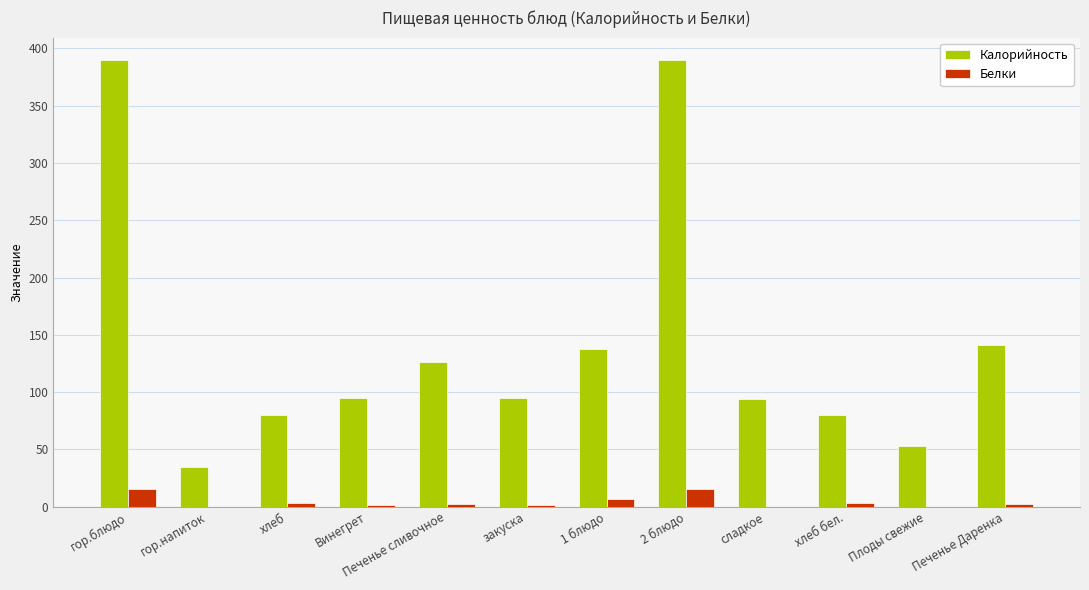

What is the maximum value shown in the chart?

390.0